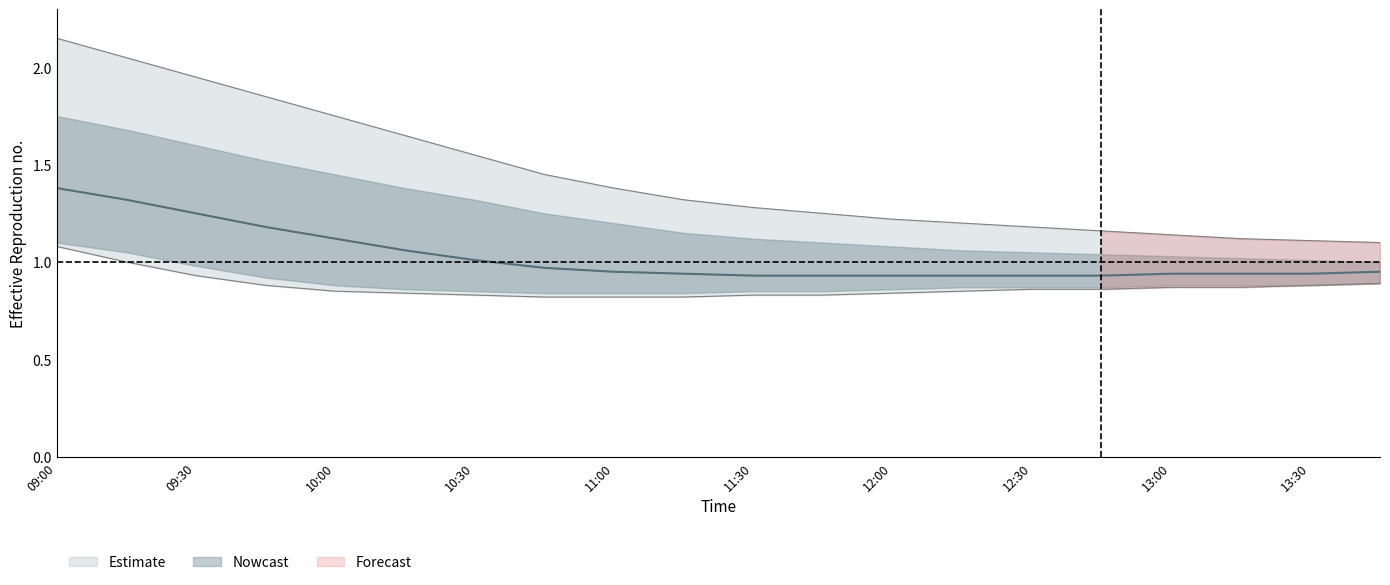

Is the value of median at 10:30 greater than the value of upper_outer at 11:15?

No